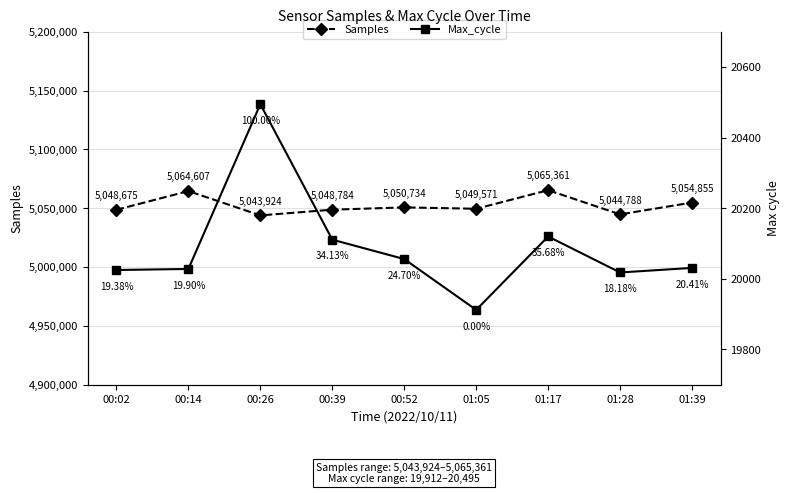

Which series has the largest total across all categories?

Samples